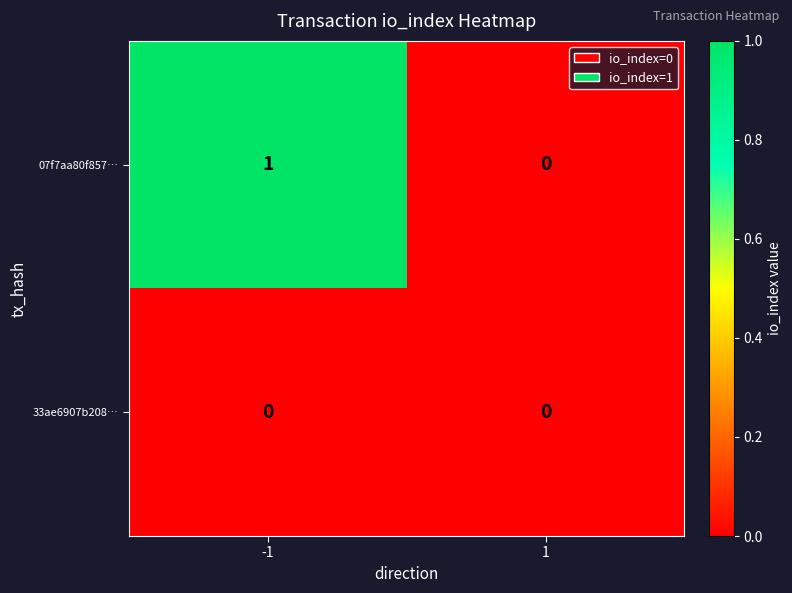

Which series has the largest total across all categories?

07f7aa80f857…